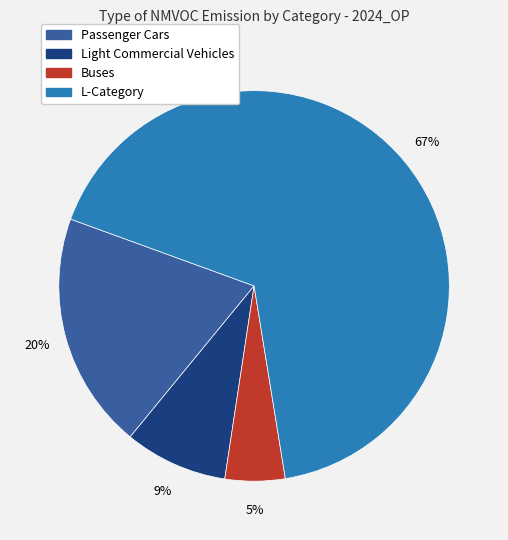

What percentage is the Buses slice, to the nearest percent?

5%